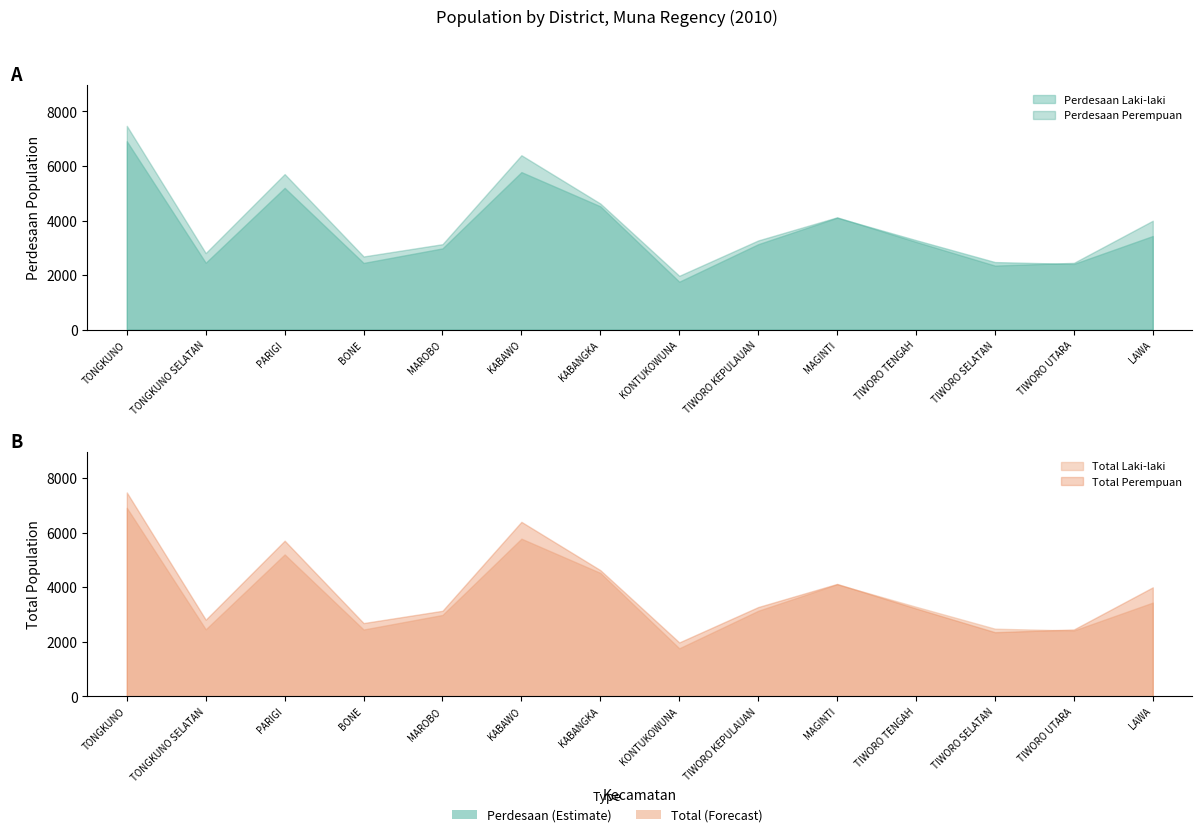

Between TIWORO TENGAH and TIWORO UTARA, which series saw the biggest shift?

Perdesaan Laki-laki